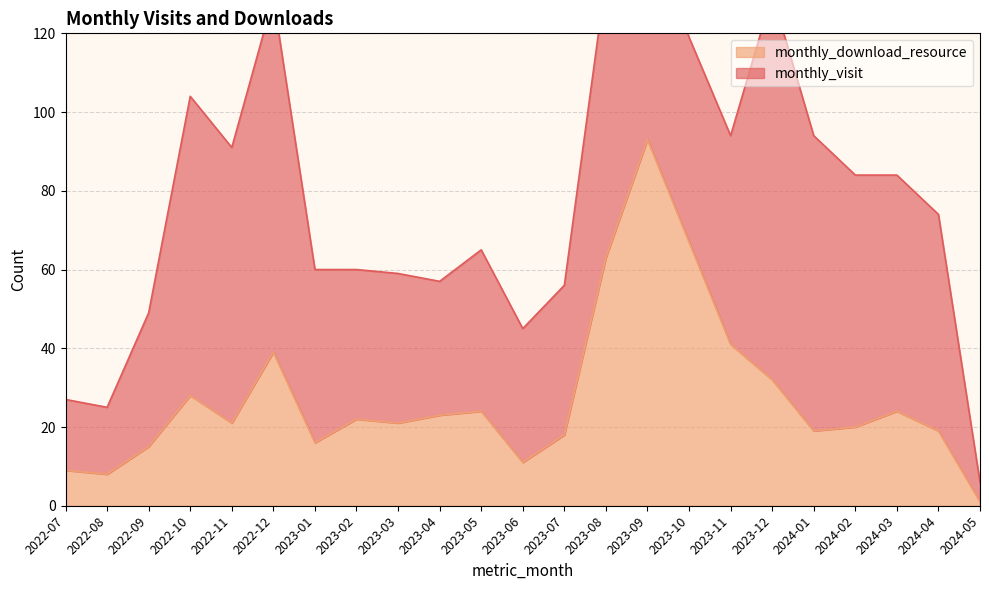

Where is the first local minimum?

2022-08